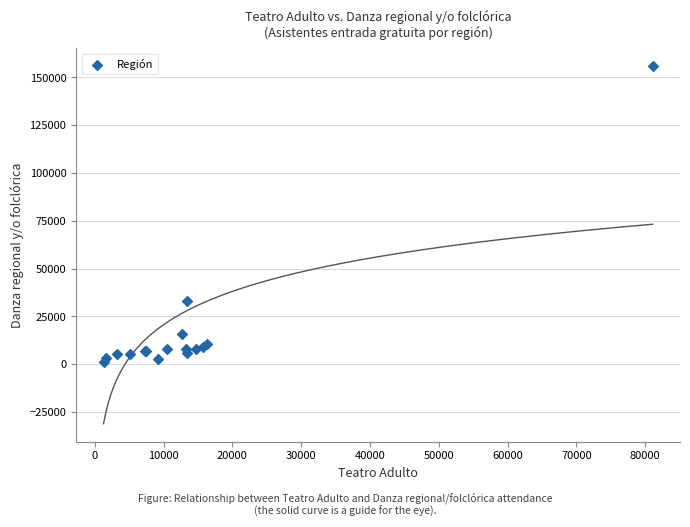

What Y value in the scatter plot is closest to 78528?

33299